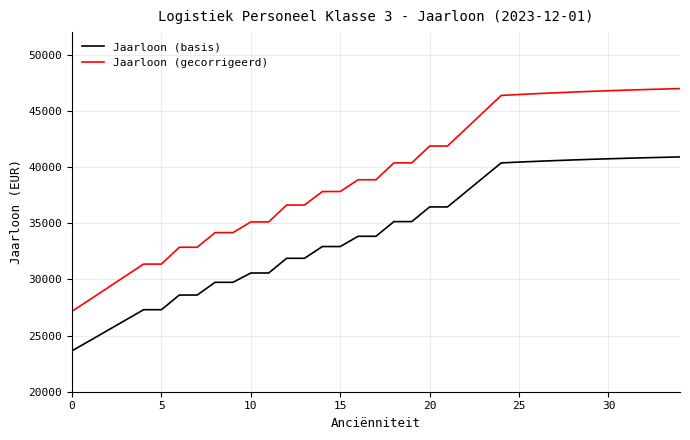

Which series has the largest total across all categories?

Jaarloon (gecorrigeerd)